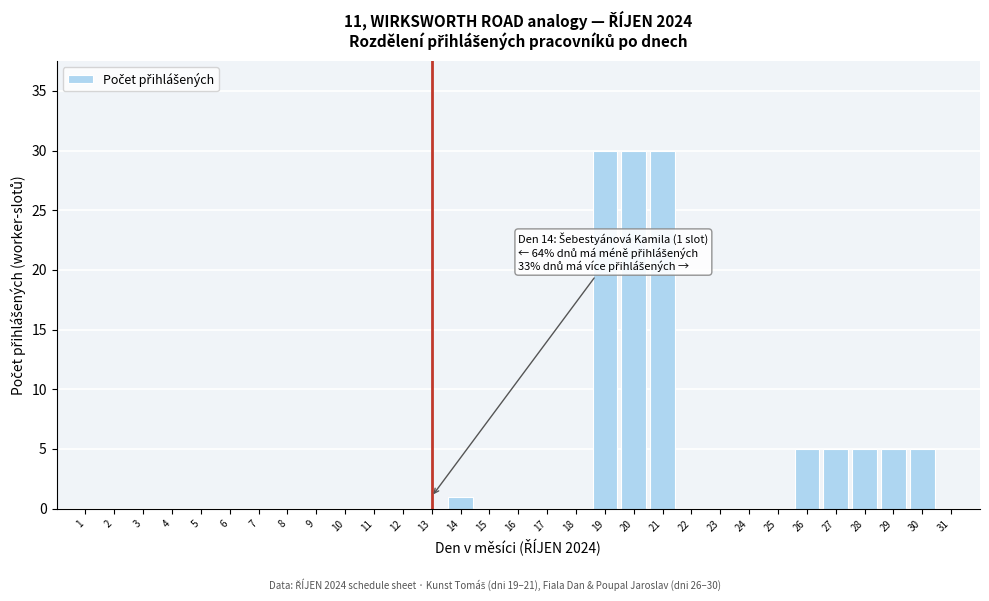

Reading right to left, transcribe all the data shown in this chart.

30=5	29=5	28=5	27=5	26=5	21=30	20=30	19=30	14=1